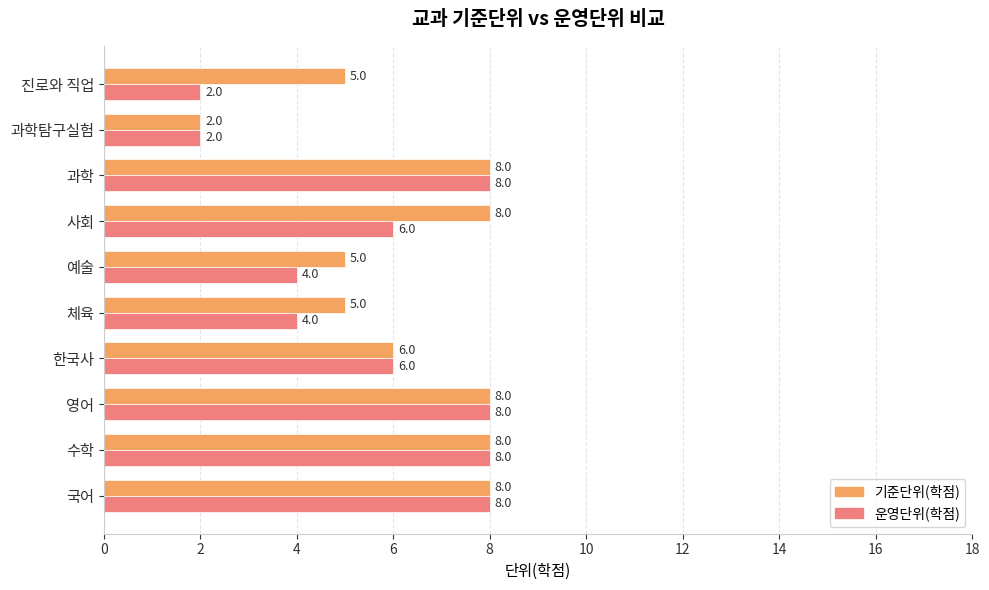

List the series in order of their overall mean, highest first.

기준단위(학점), 운영단위(학점)